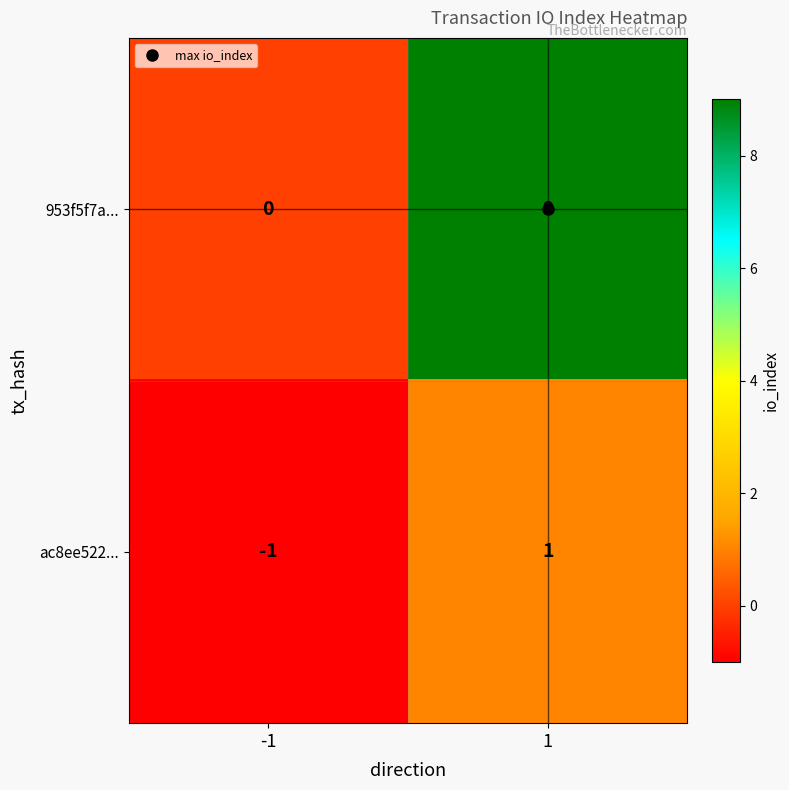

What is the maximum value shown in the chart?

9